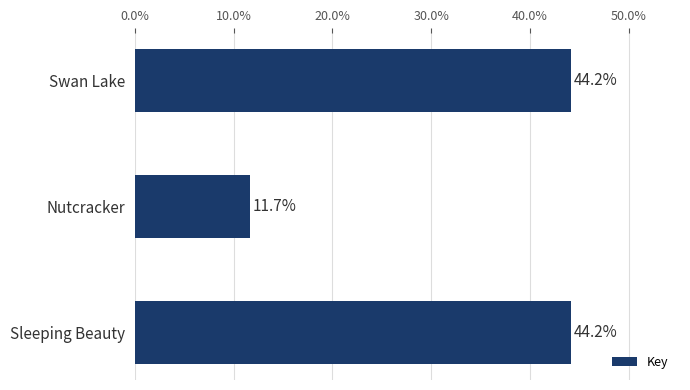

How many values exceed 44?

2